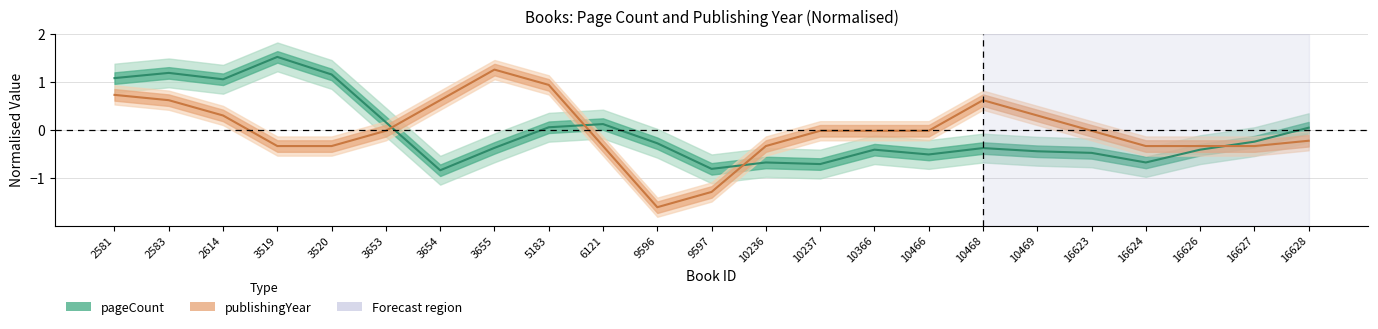

Reading right to left, extract all data points from this chart.

pageCount: 0.1	-0.2	-0.4	-0.7	-0.5	-0.4	-0.4	-0.5	-0.4	-0.7	-0.7	-0.8	-0.3	0.1	0.1	-0.4	-0.8	0.2	1.2	1.5	1.1	1.2	1.1
publishingYear: -0.2	-0.3	-0.3	-0.3	-0.0	0.3	0.6	-0.0	-0.0	-0.0	-0.3	-1.3	-1.6	-0.3	0.9	1.3	0.6	-0.0	-0.3	-0.3	0.3	0.6	0.7